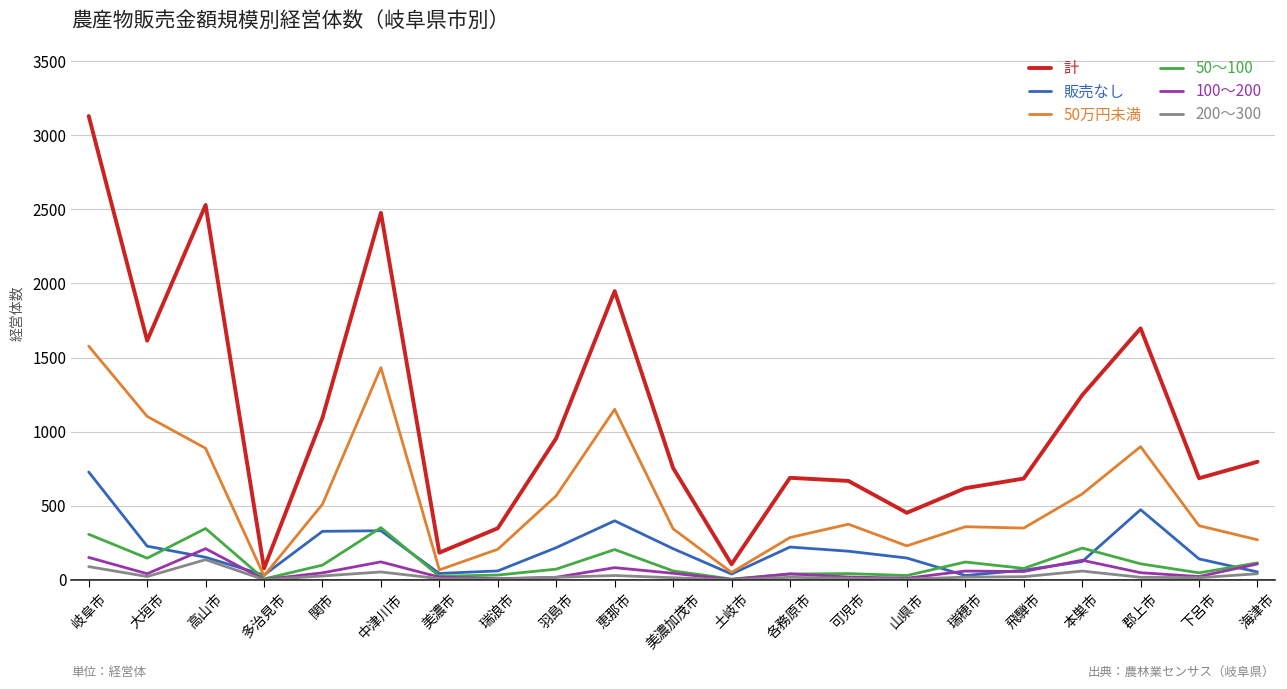

True or false: 200～300 and 計 cross at least once.

False